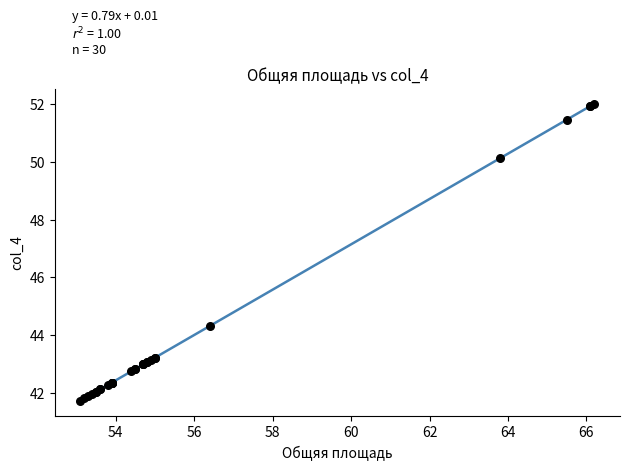

What Y value in the scatter plot is closest to 46?

44.3